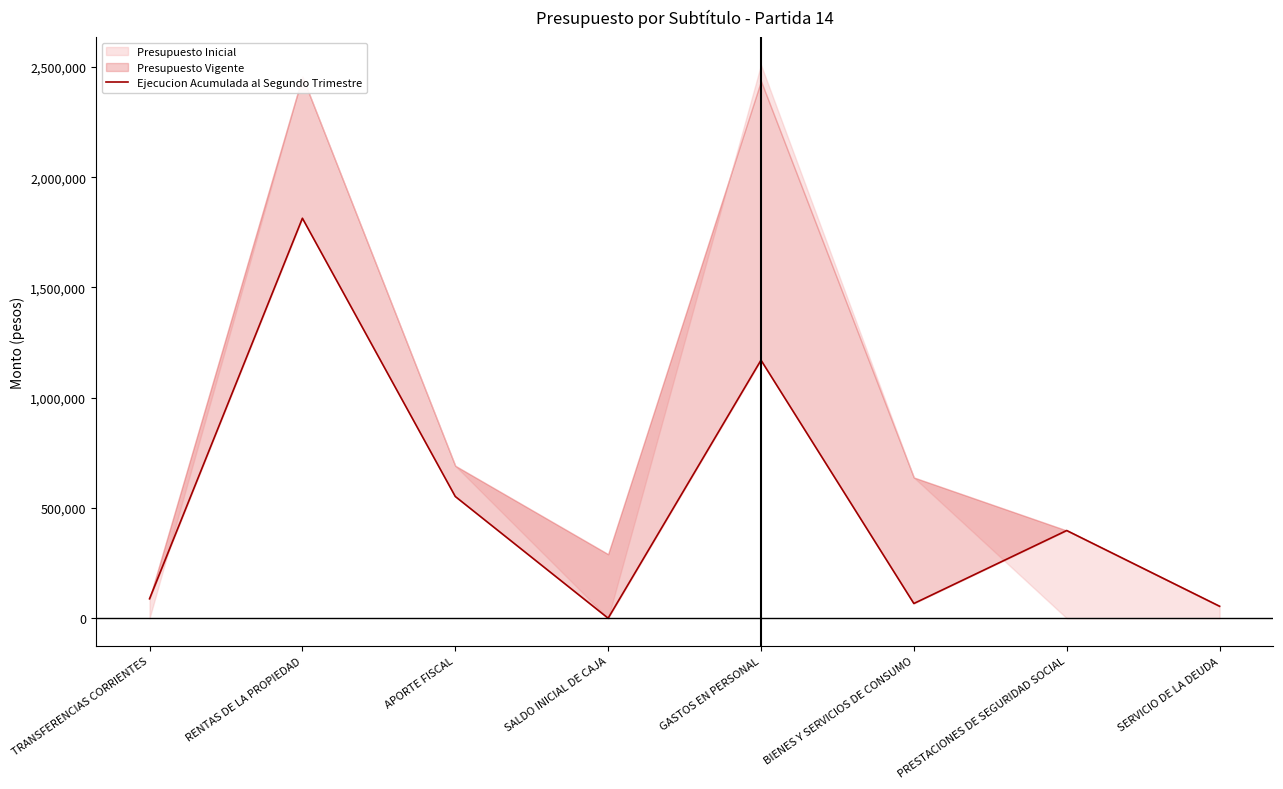

List the labels in order of value, smallest first.

SALDO INICIAL DE CAJA, SERVICIO DE LA DEUDA, BIENES Y SERVICIOS DE CONSUMO, TRANSFERENCIAS CORRIENTES, PRESTACIONES DE SEGURIDAD SOCIAL, APORTE FISCAL, GASTOS EN PERSONAL, RENTAS DE LA PROPIEDAD